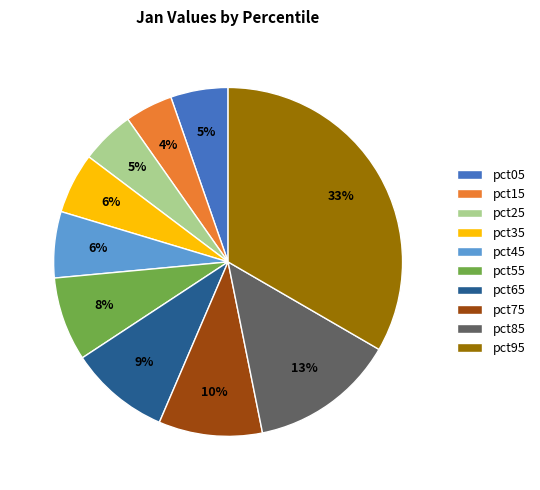

Does pct15 represent more than half of the total?

No